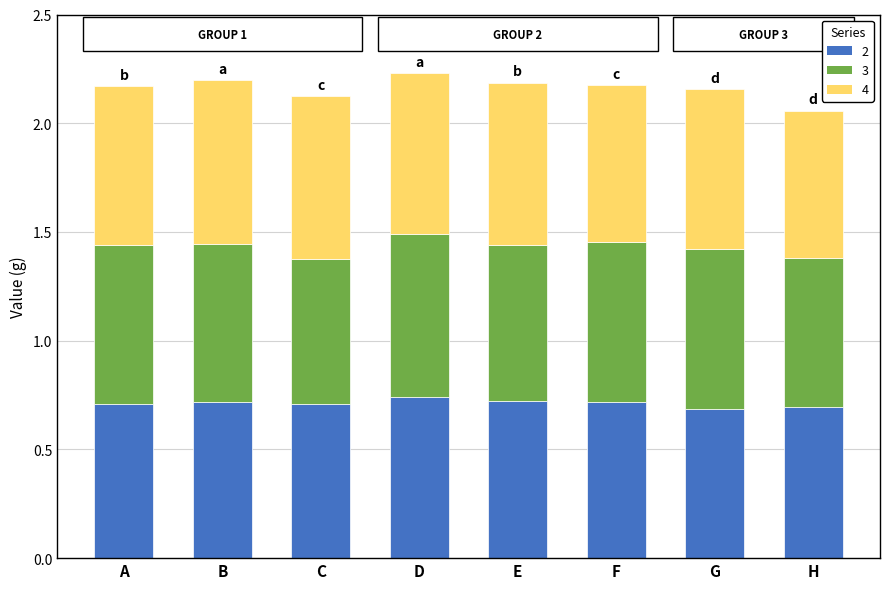

What is the total value across all series at H?

2.1